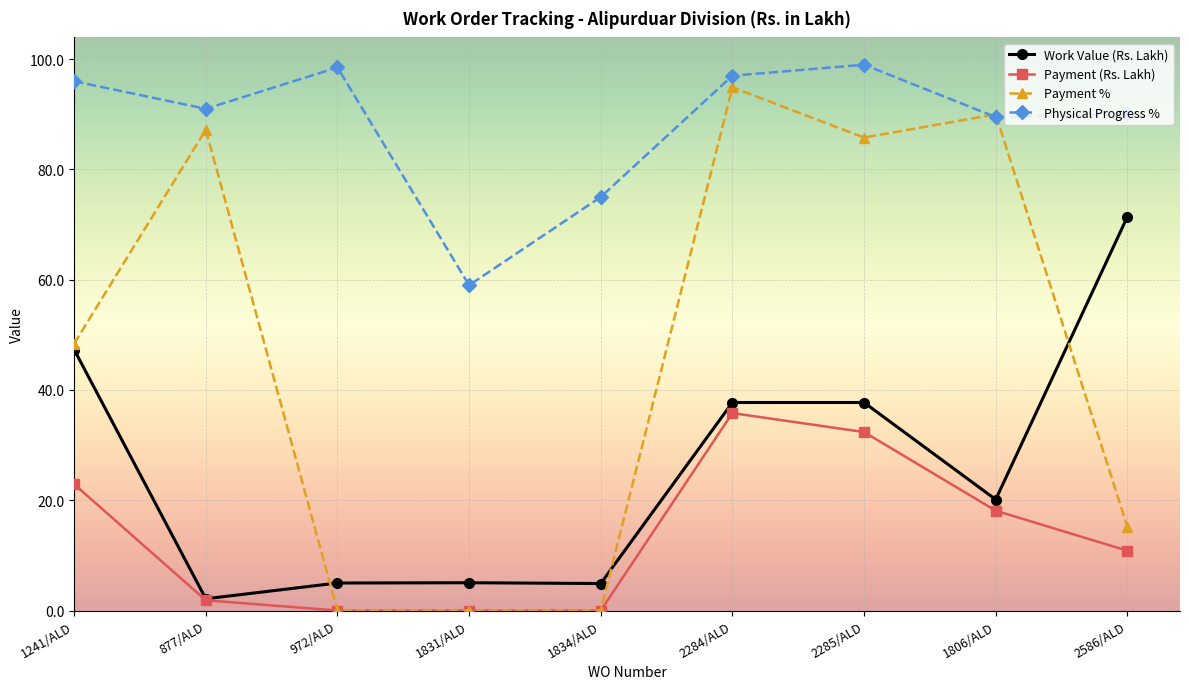

Between 1831/ALD and 2285/ALD, which series saw the biggest shift?

Payment %